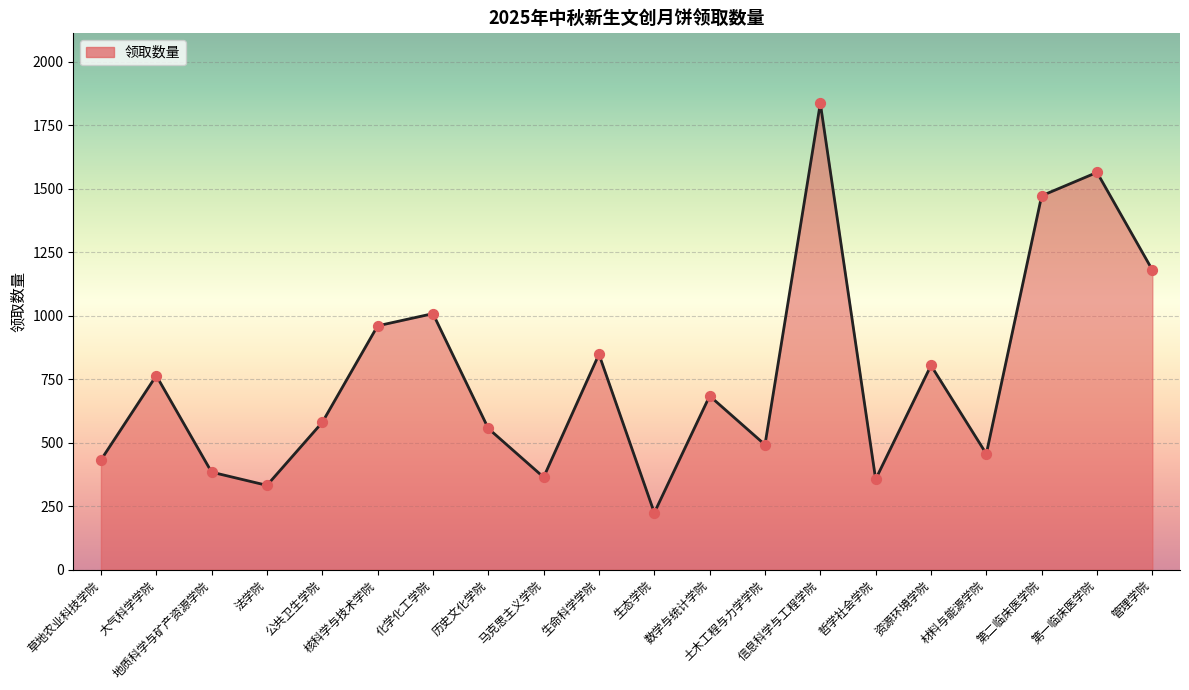

Which has a higher value, 化学化工学院 or 历史文化学院?

化学化工学院